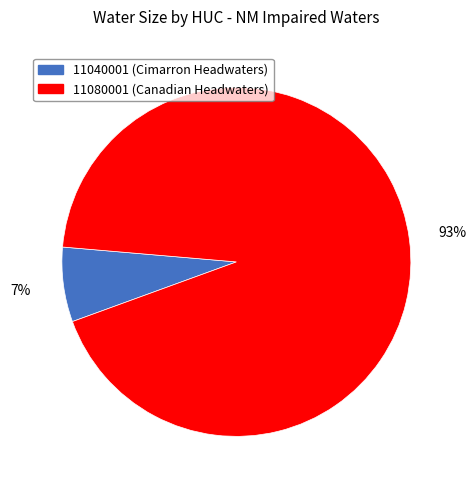

Does 11040001 (Cimarron Headwaters) account for over 50% of the chart?

No